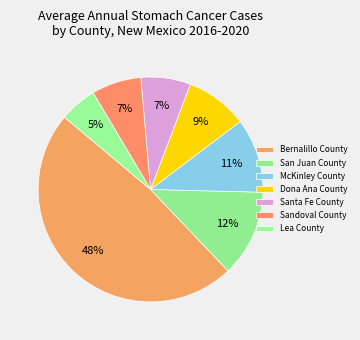

Which category has the smallest portion of the pie?

Lea County